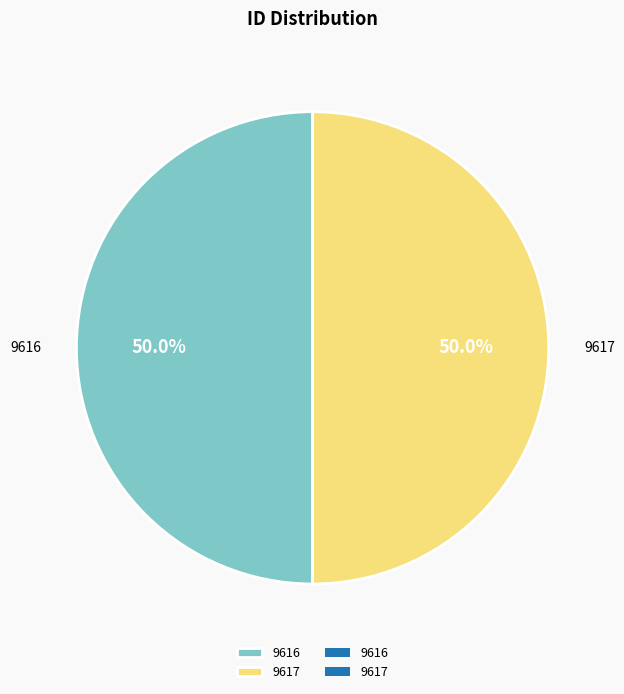

What is the ratio of the value at 9617 to the value at 9616?

1.0